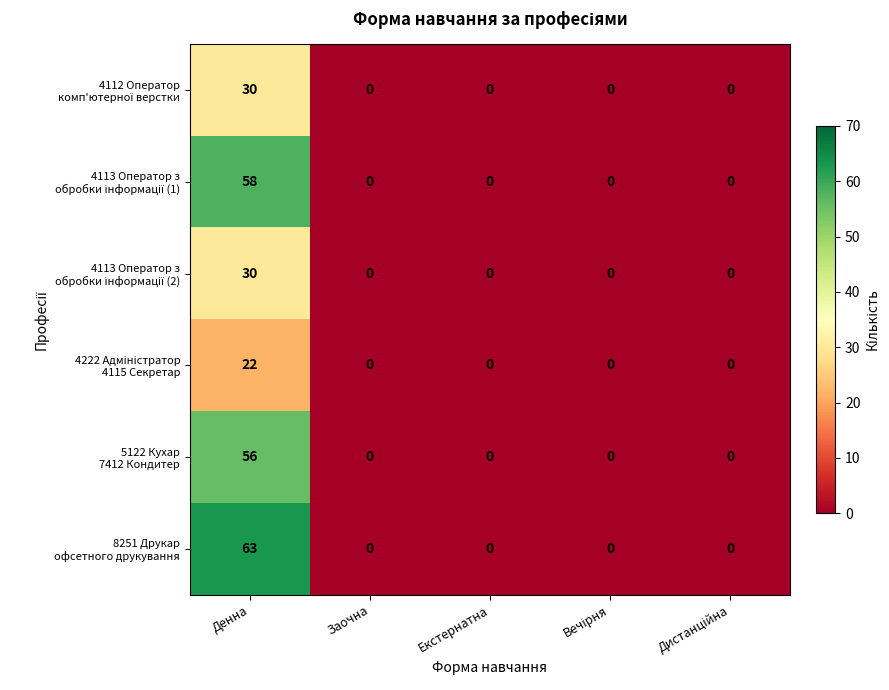

Which category has the highest value across all series?

Денна